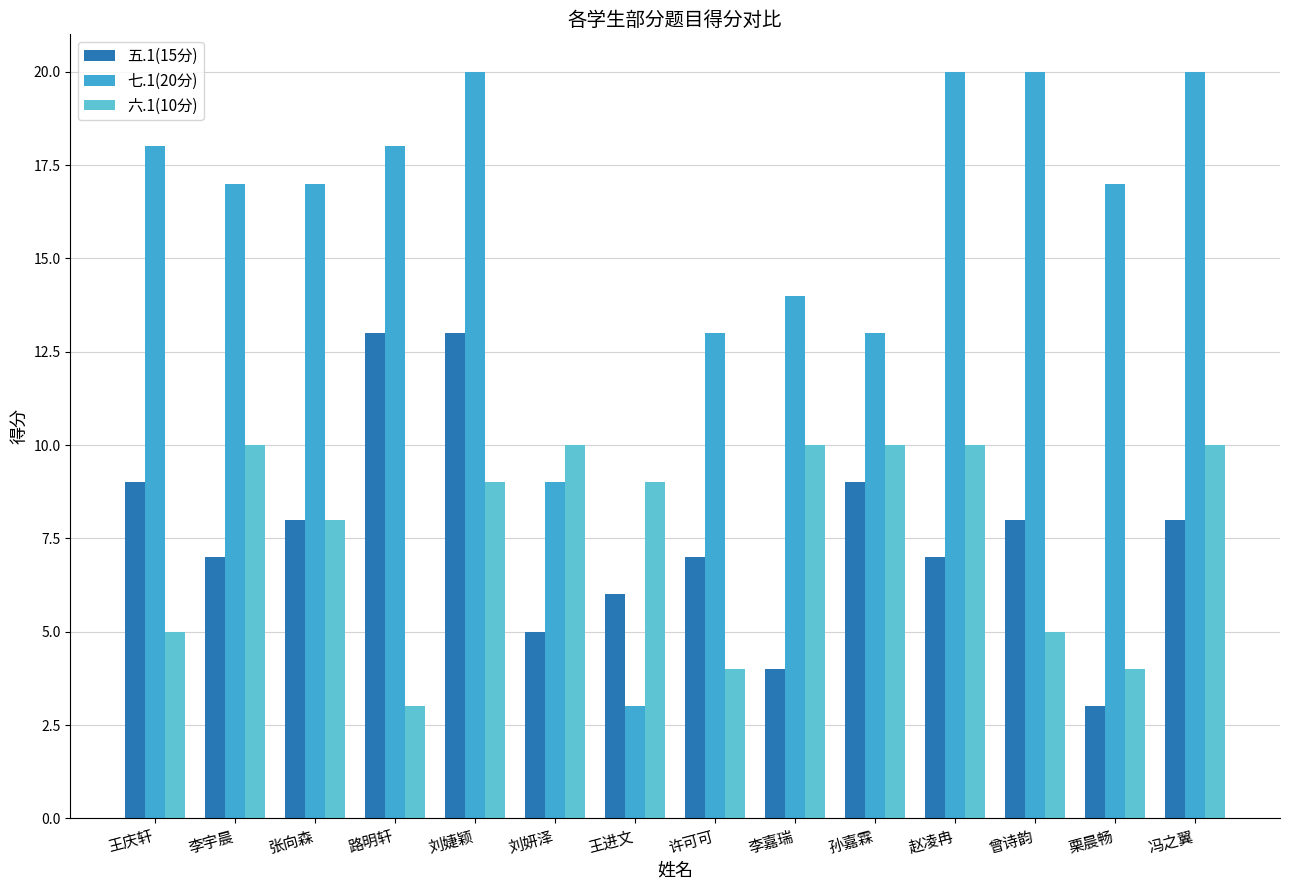

What is the average value of the 六.1(10分) series?

8